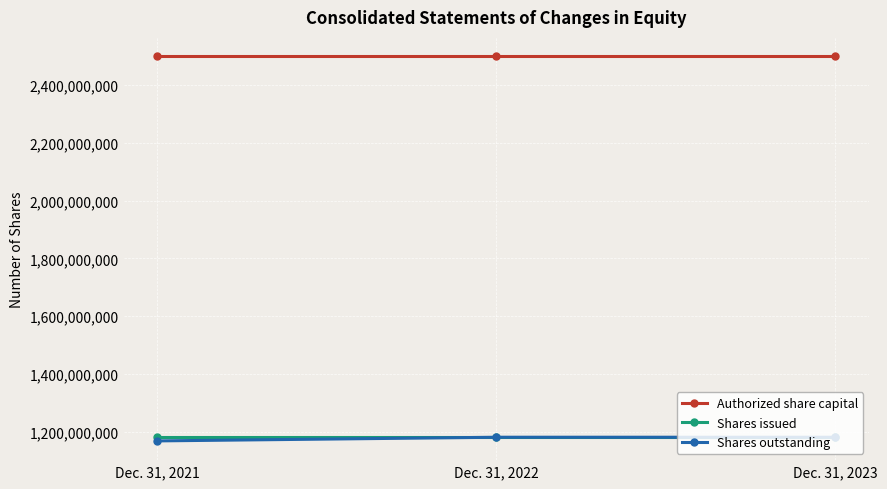

Read the Authorized share capital value at Dec. 31, 2022.

2500000000